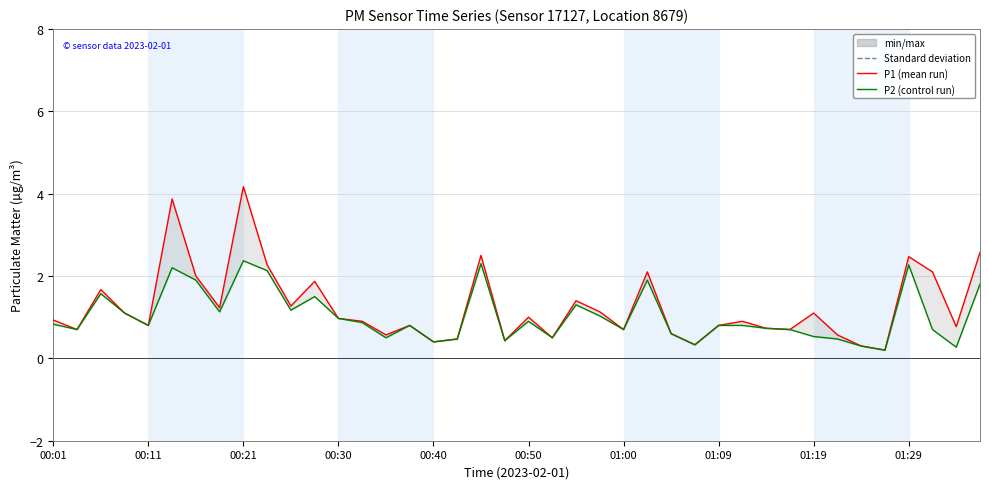

How many series are shown in this chart?

2